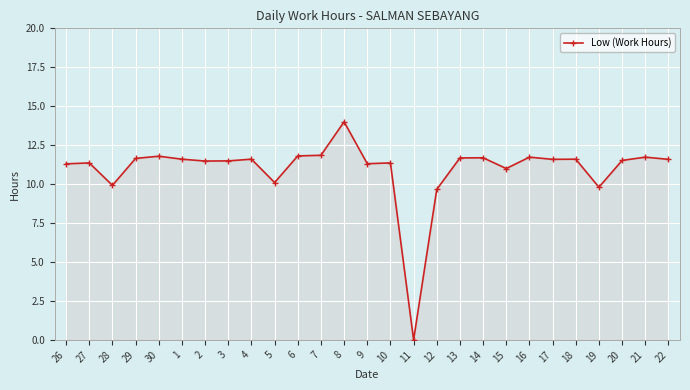

True or false: there are more than 1 points higher than both neighbors.

True